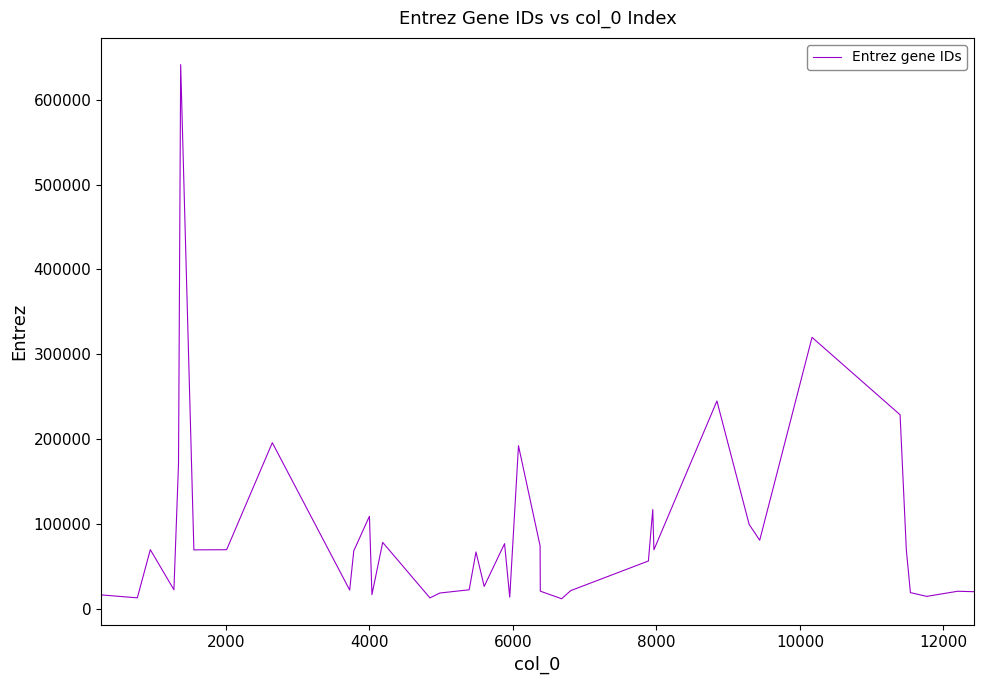

What is the maximum value shown in the chart?

641361